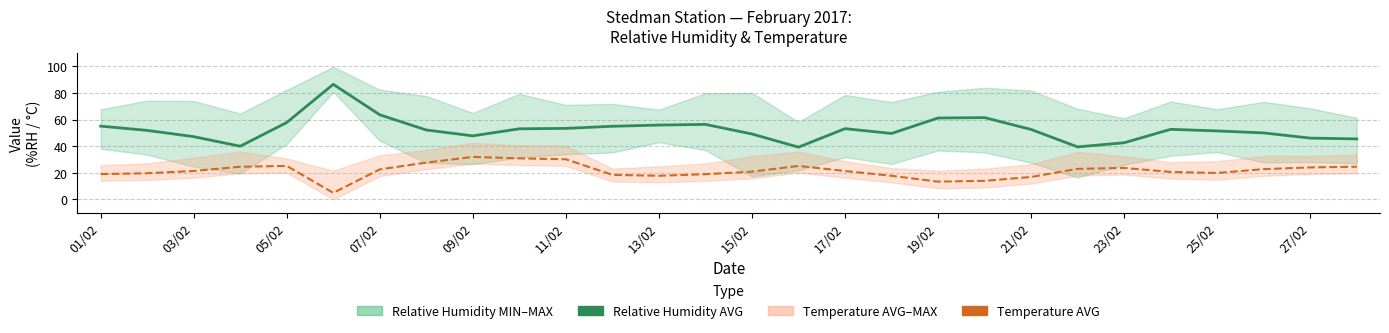

At how many categories does at least one series exceed 35?

28